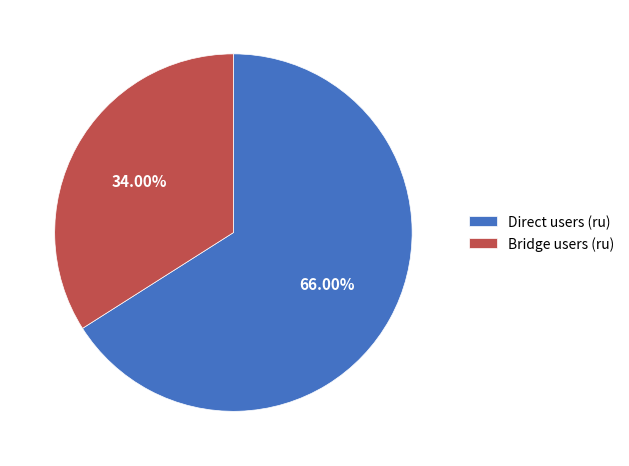

Which has a higher value, Direct users (ru) or Bridge users (ru)?

Direct users (ru)